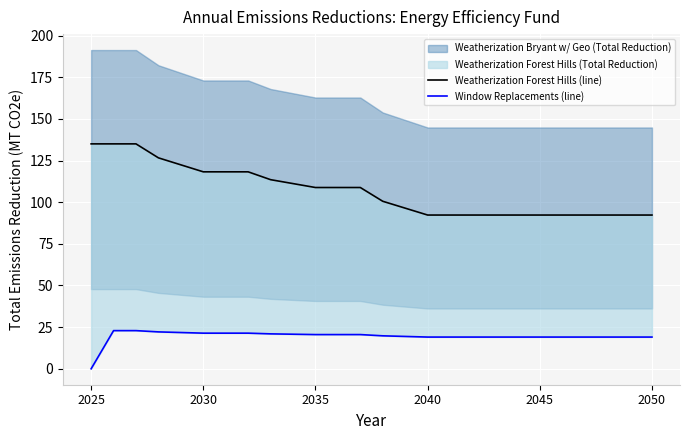

True or false: Window Replacements (line) and Weatherization Forest Hills (line) cross at least once.

False